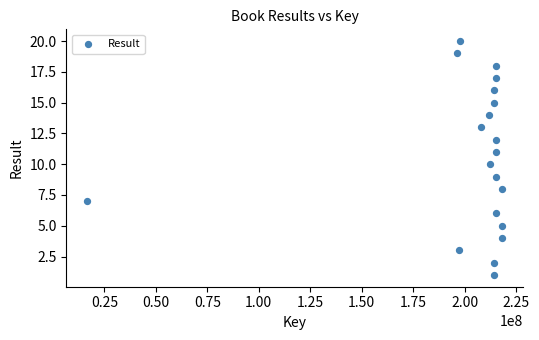

What is the range of Y values (max minus min)?

19